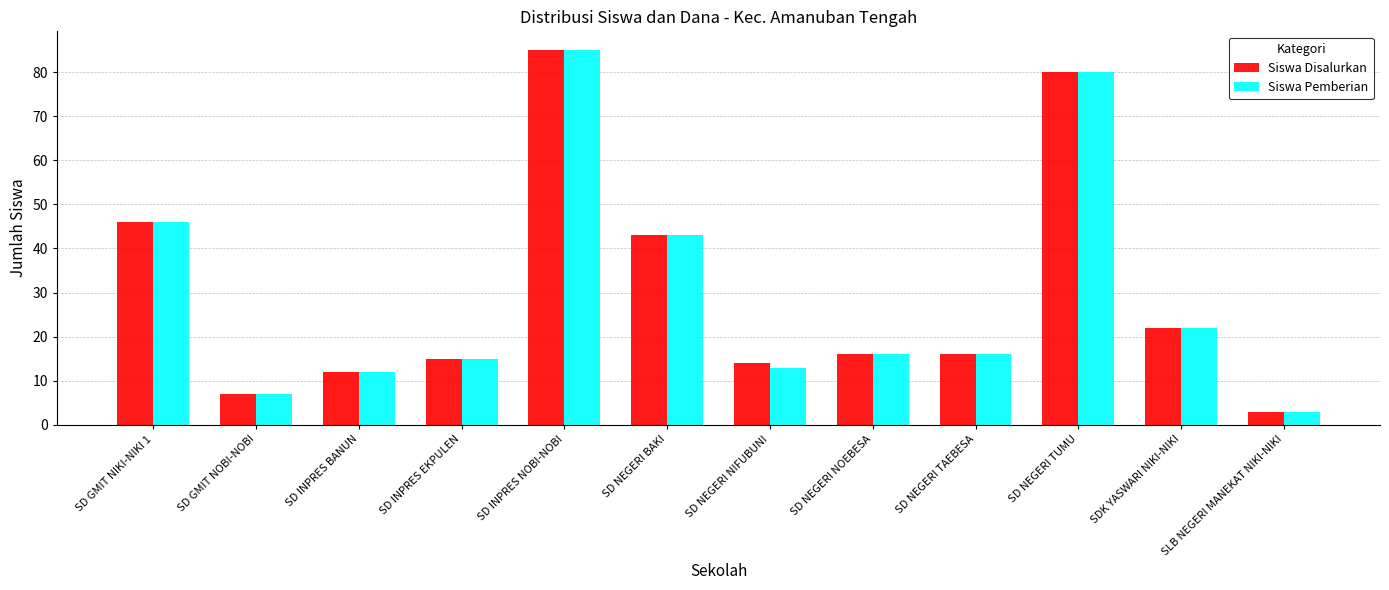

At how many categories does at least one series exceed 21?

5